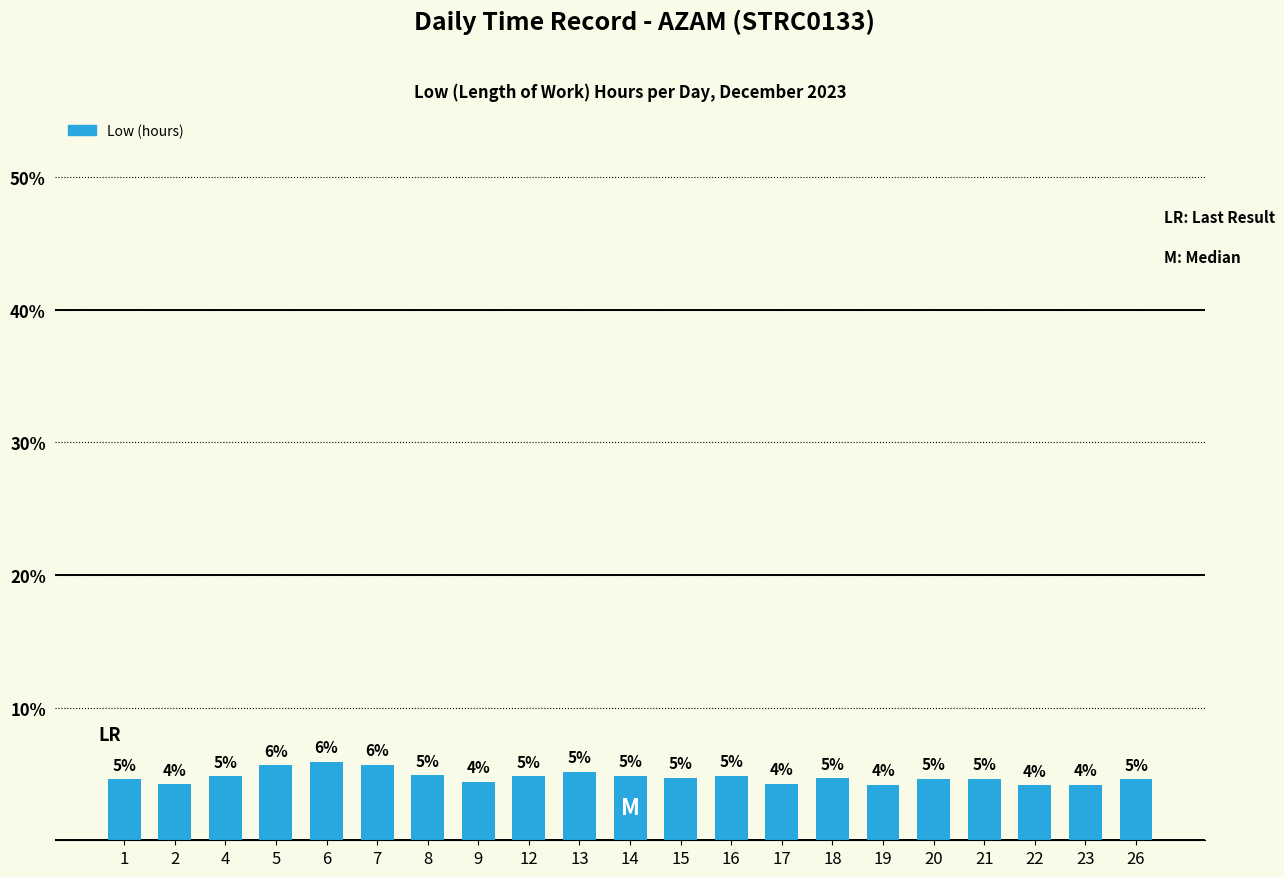

Reading left to right, list all the values displayed in this chart.

1=4.6	2=4.2	4=4.8	5=5.6	6=5.9	7=5.7	8=4.9	9=4.4	12=4.8	13=5.2	14=4.9	15=4.7	16=4.9	17=4.3	18=4.7	19=4.2	20=4.7	21=4.7	22=4.1	23=4.2	26=4.6